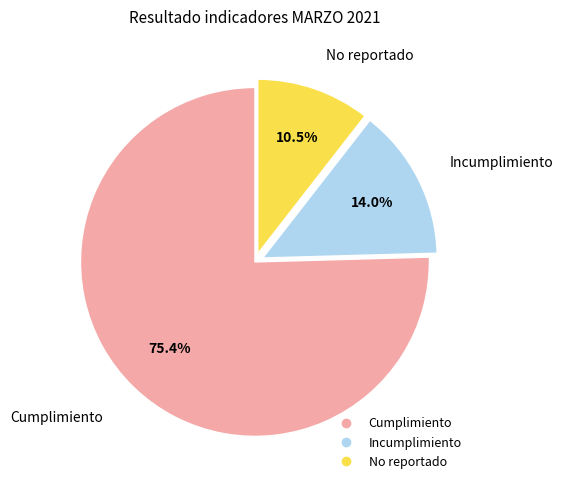

What is the largest slice in the pie chart?

Cumplimiento